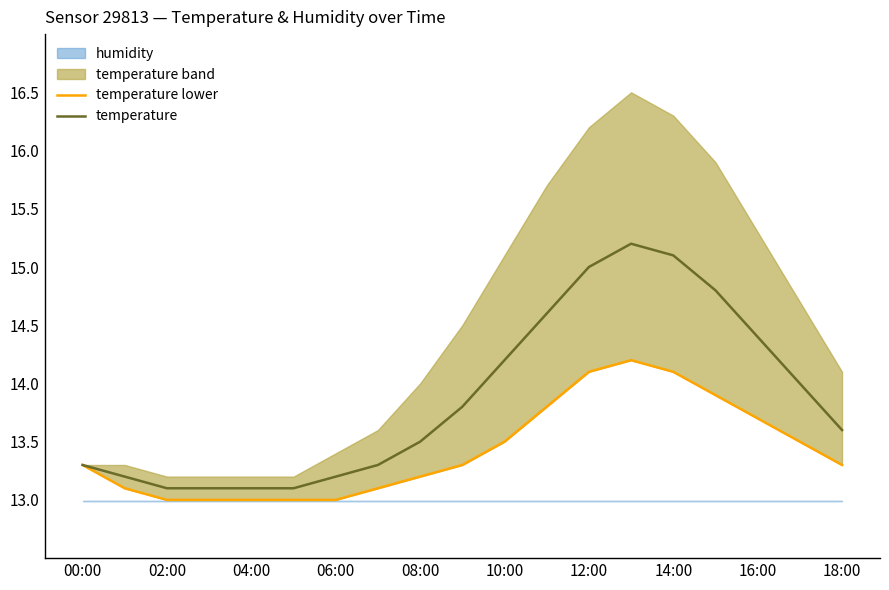

What is the approximate value of temperature at 10:00?

14.2